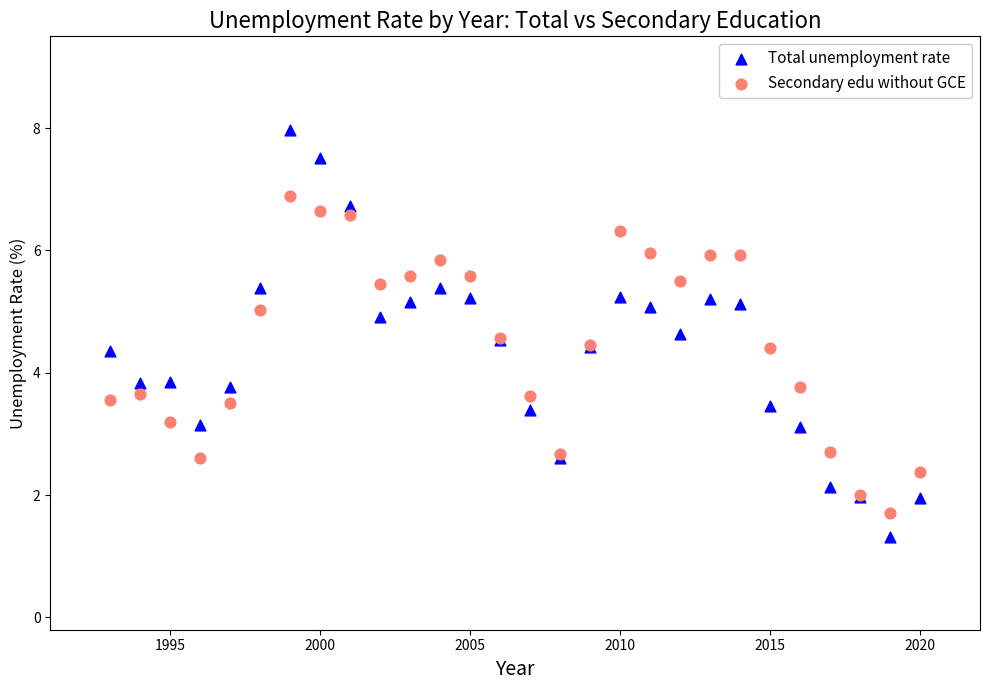

Which series reaches the maximum Y coordinate?

Total unemployment rate